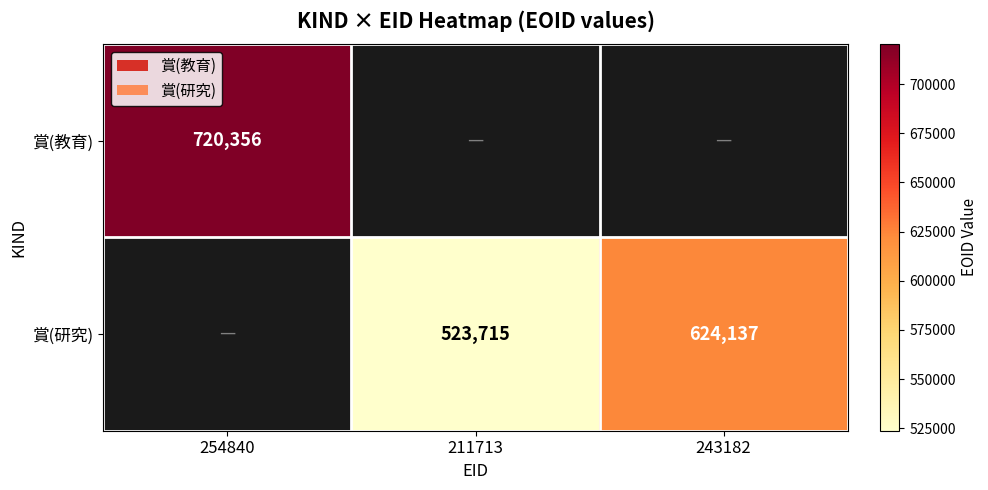

Is it true that 賞(研究) equals 927415 at 243182?

False